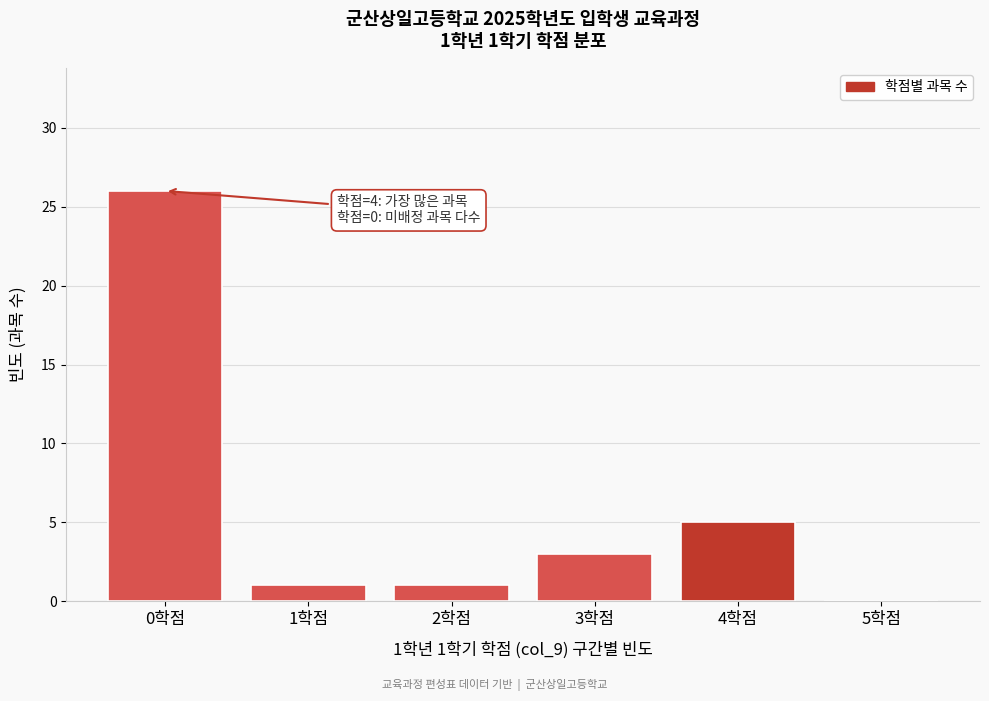

Reading right to left, what are all the values shown in this chart?

5학점=0	4학점=5	3학점=3	2학점=1	1학점=1	0학점=26